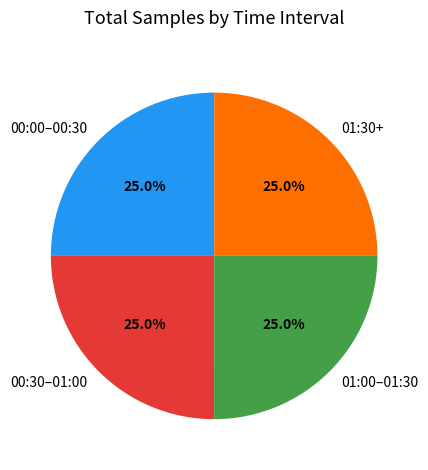

What is the total percentage of 01:00–01:30 and 01:30+?

50.0%